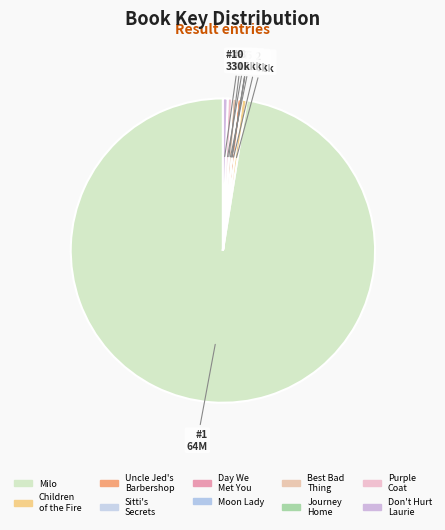

Is there a majority slice in this chart?

Yes